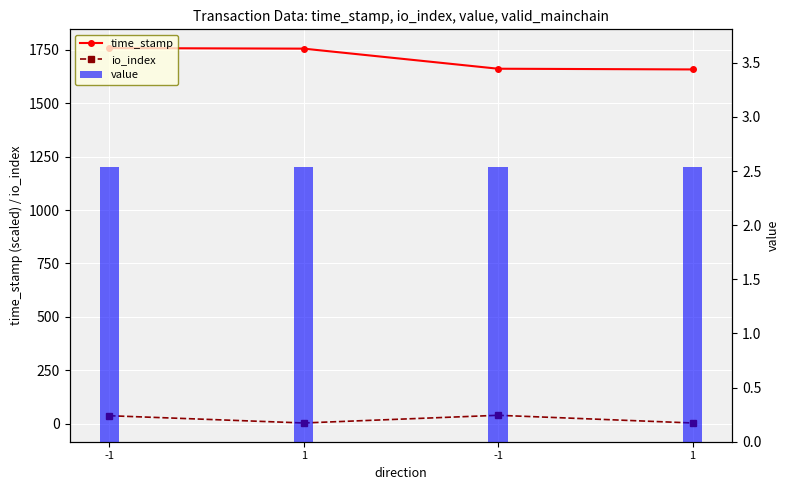

What is the average value of the value series?

2.5